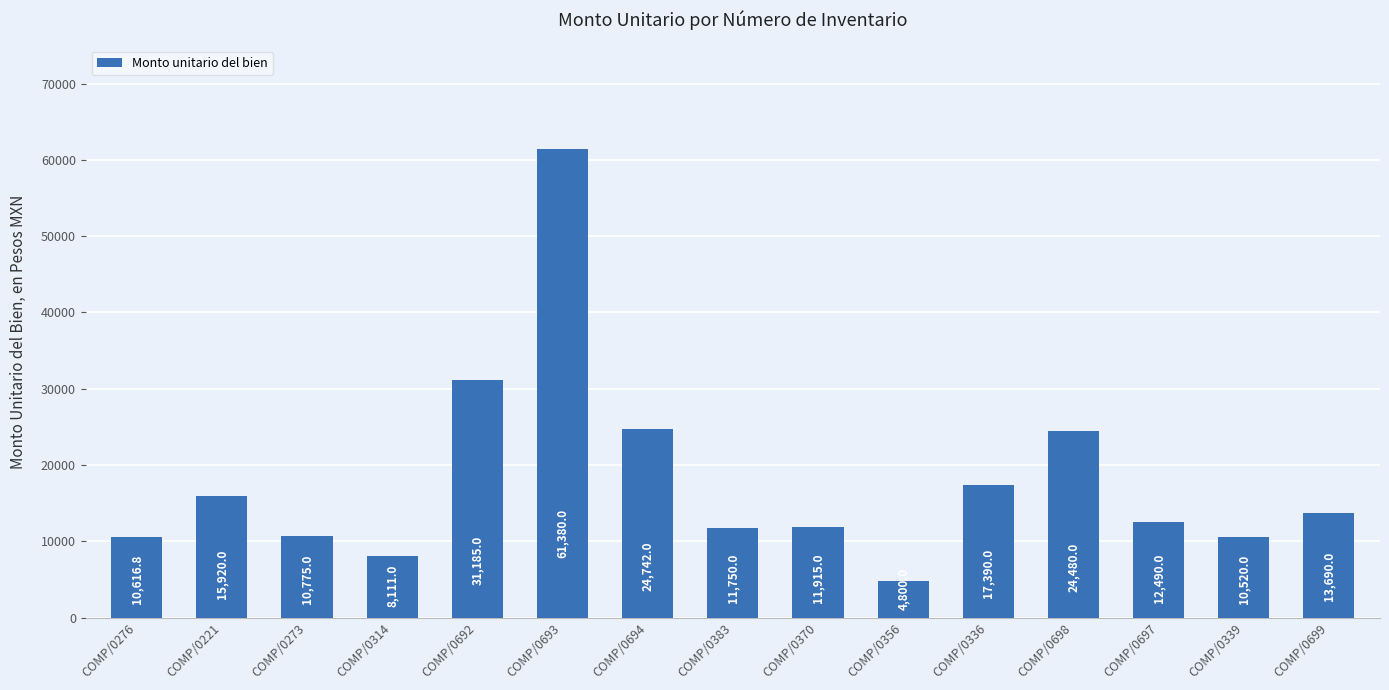

Are the bars horizontal?

No